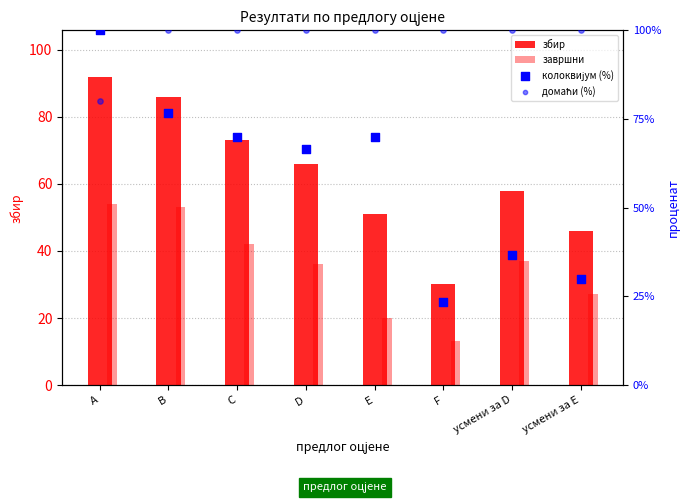

Which series has the widest spread of Y values?

колоквијум (%)